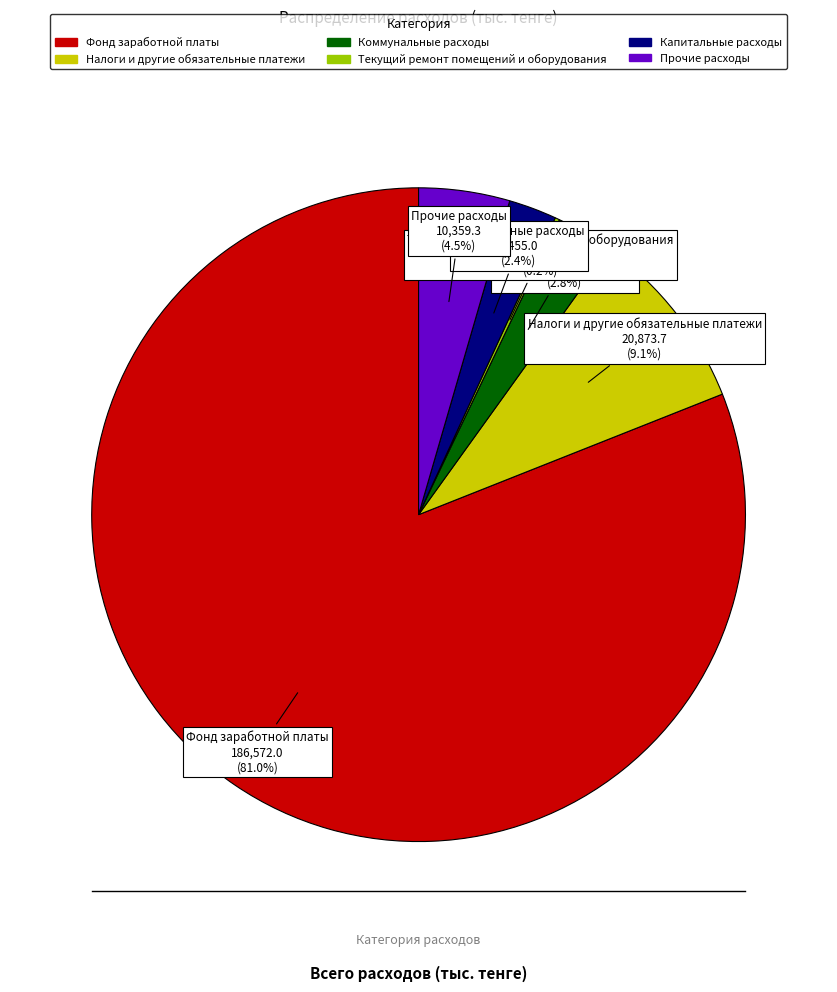

Which category has the biggest portion of the pie?

Фонд заработной платы